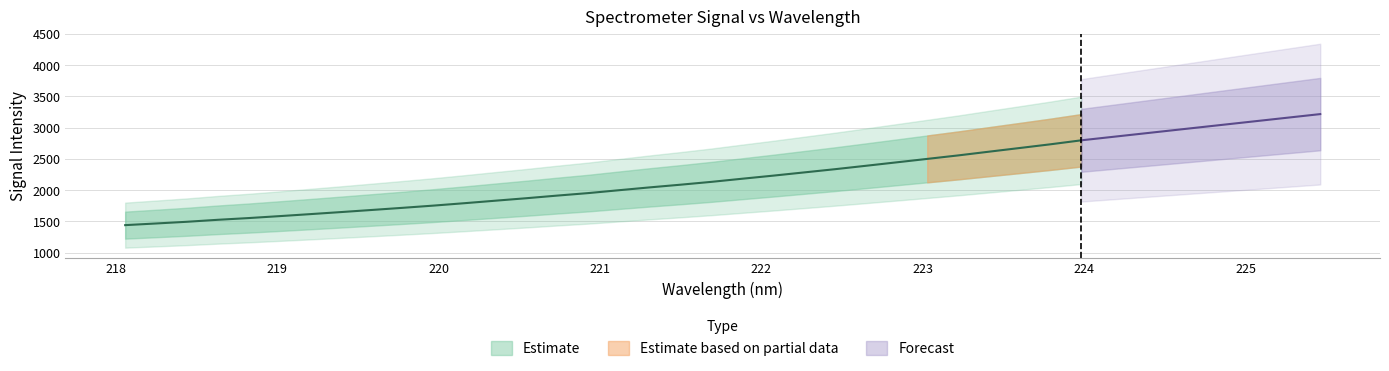

True or false: the data has more than 2 interior local peaks.

False